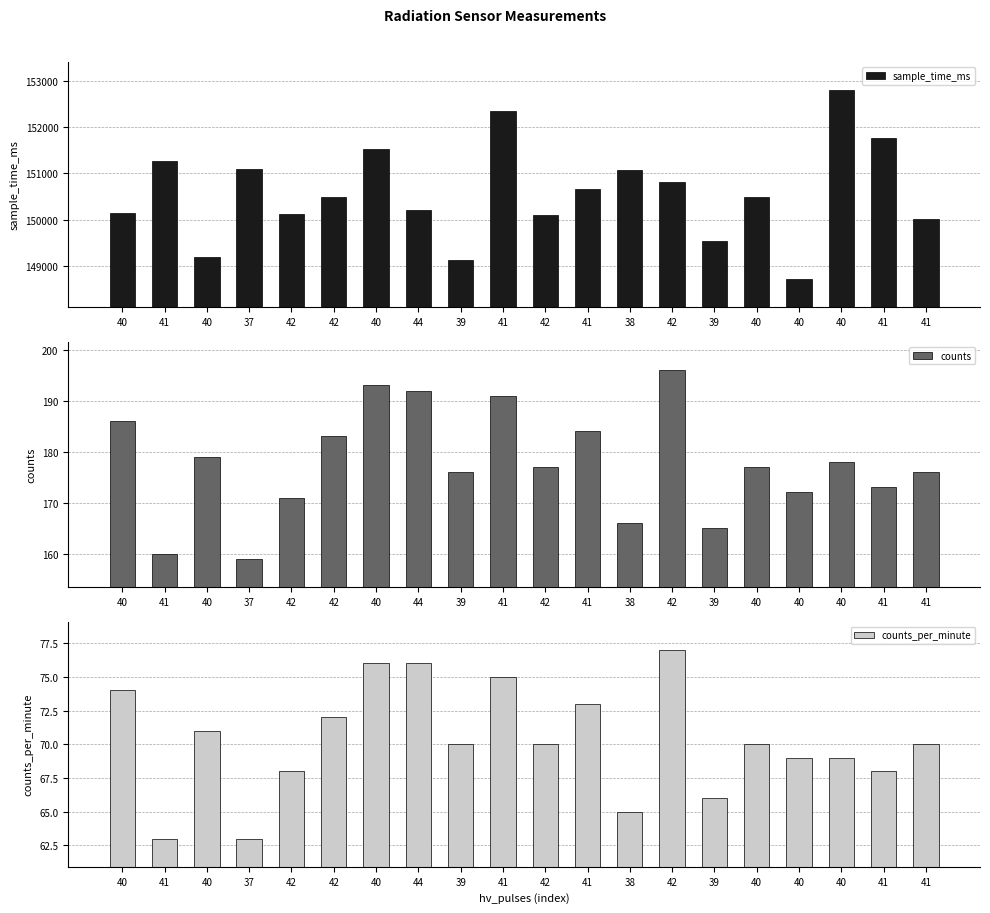

List the labels in order of counts value, smallest first.

37, 41, 39, 38, 42, 40, 41, 39, 41, 42, 40, 40, 40, 42, 41, 40, 41, 44, 40, 42